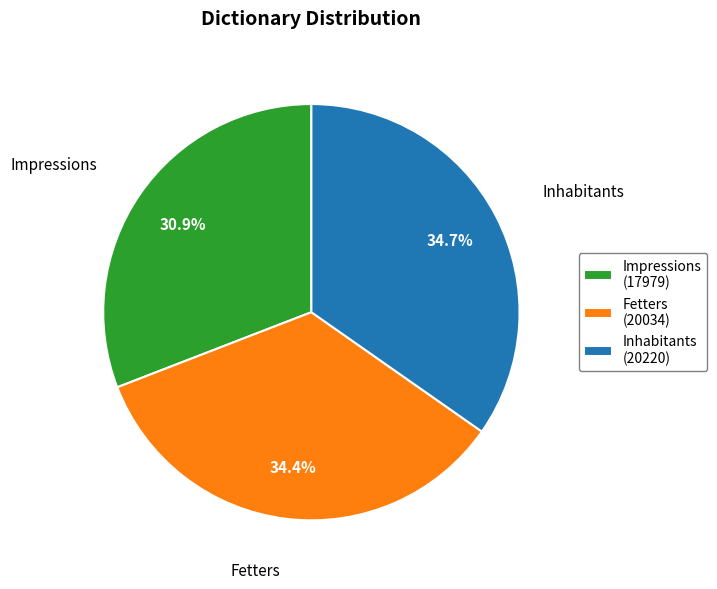

Is it true that Impressions is 37% of the pie?

False